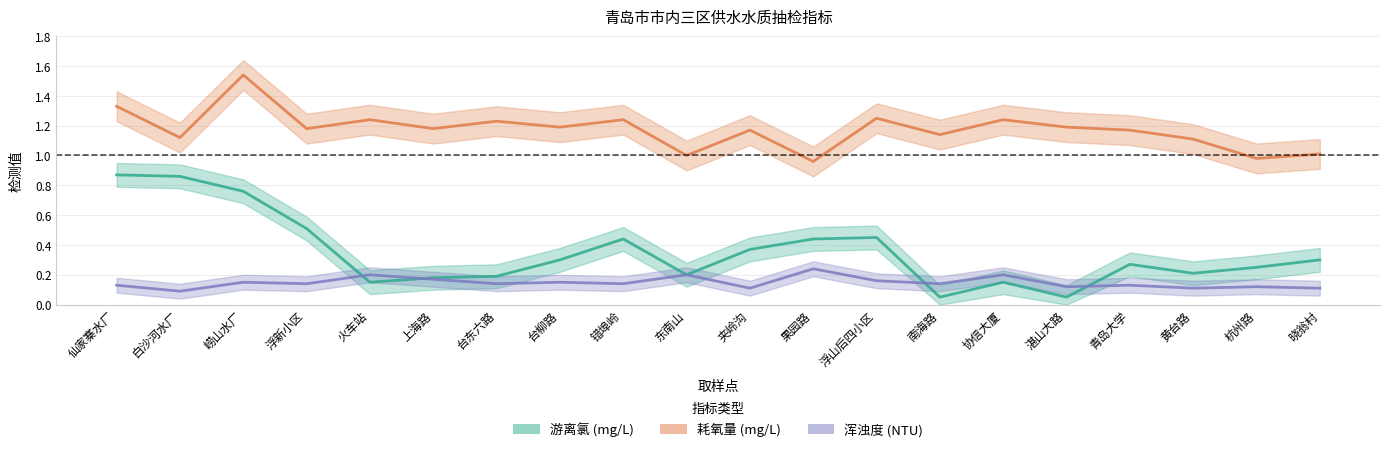

How many categories are shown in the chart?

20